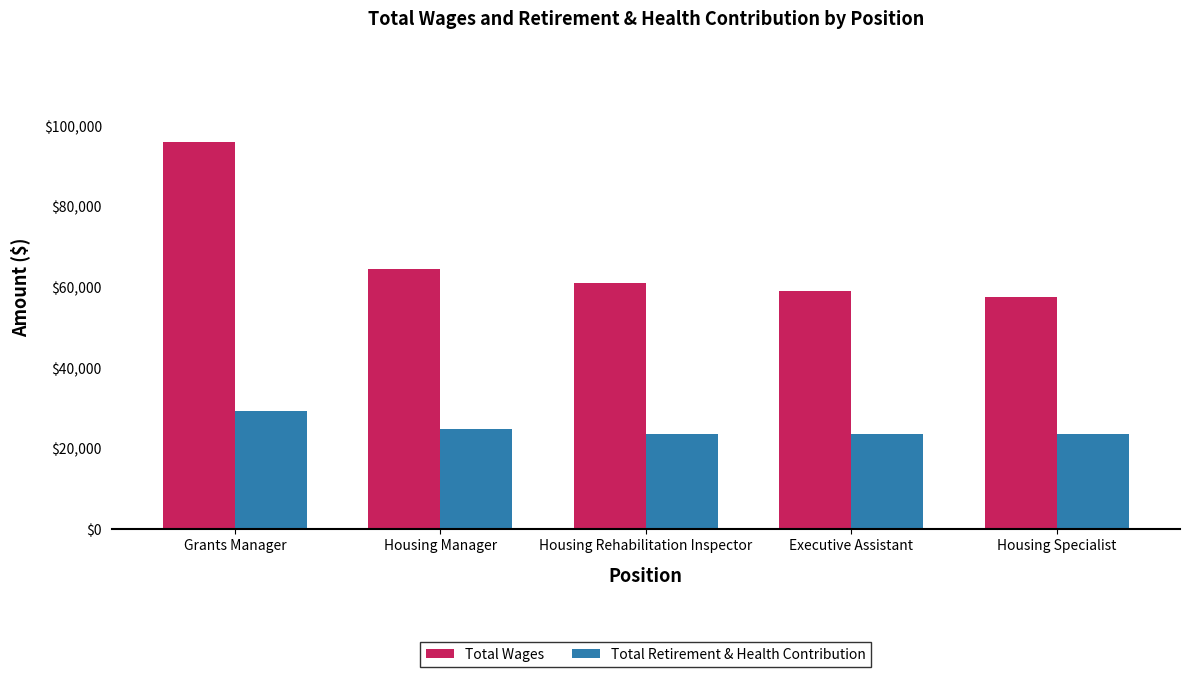

Is it true that Total Retirement & Health Contribution equals 23466 at Housing Specialist?

True